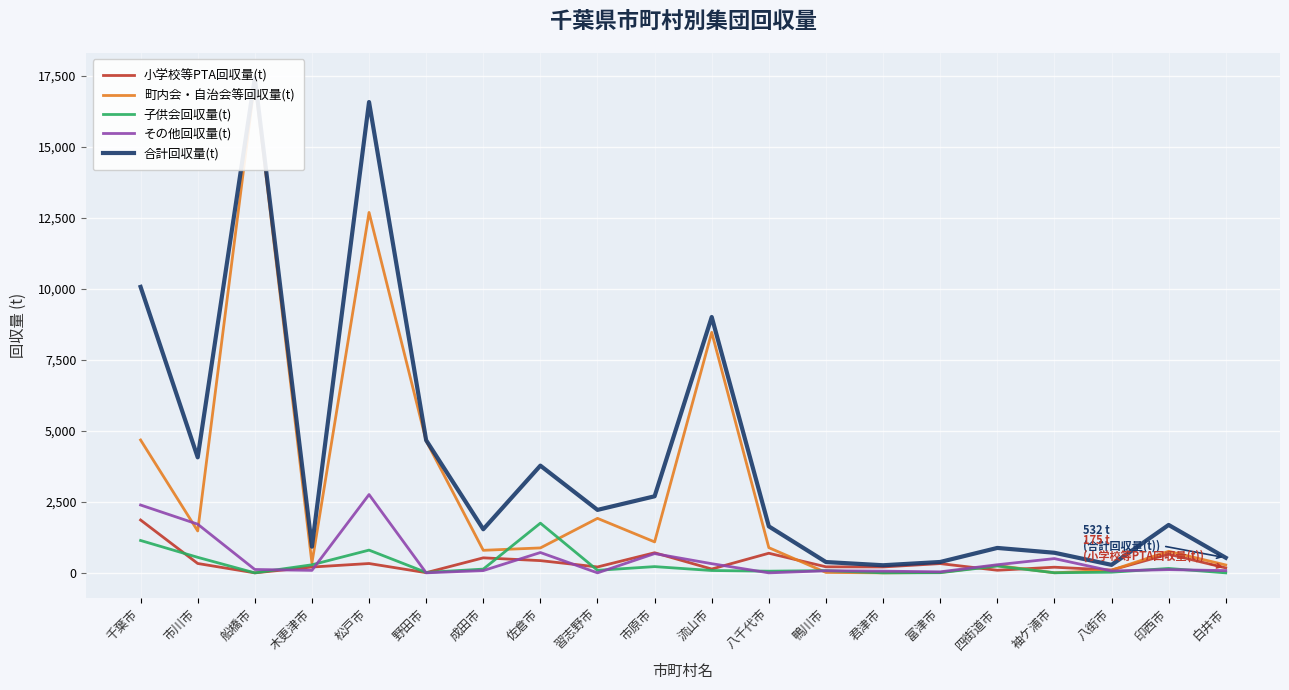

Which has a higher value, 習志野市 or 白井市?

習志野市